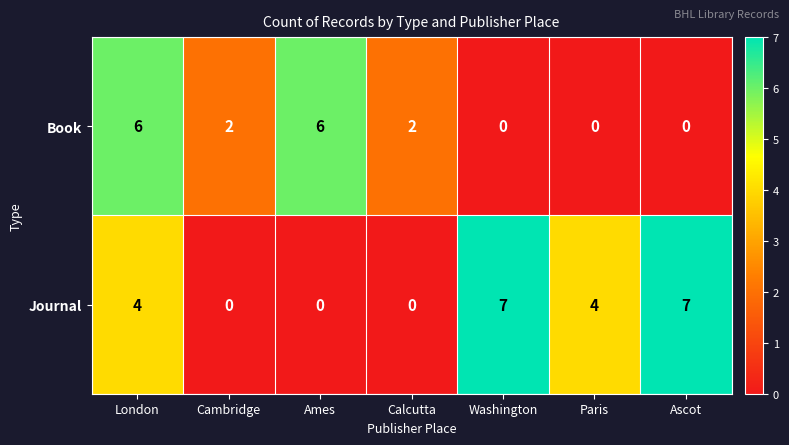

Which series has the largest total across all categories?

Journal